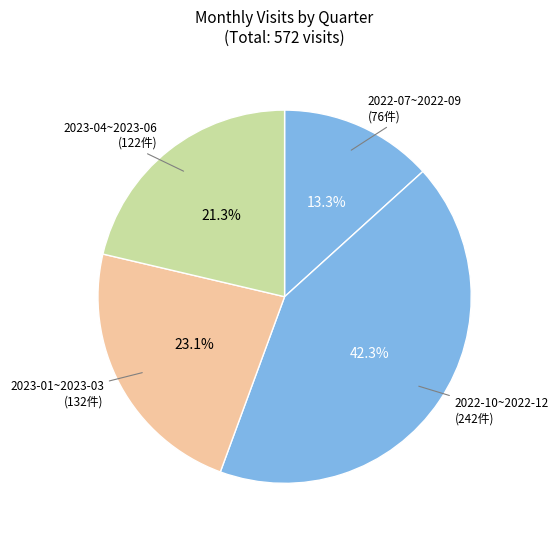

Count the number of slices in the pie.

4